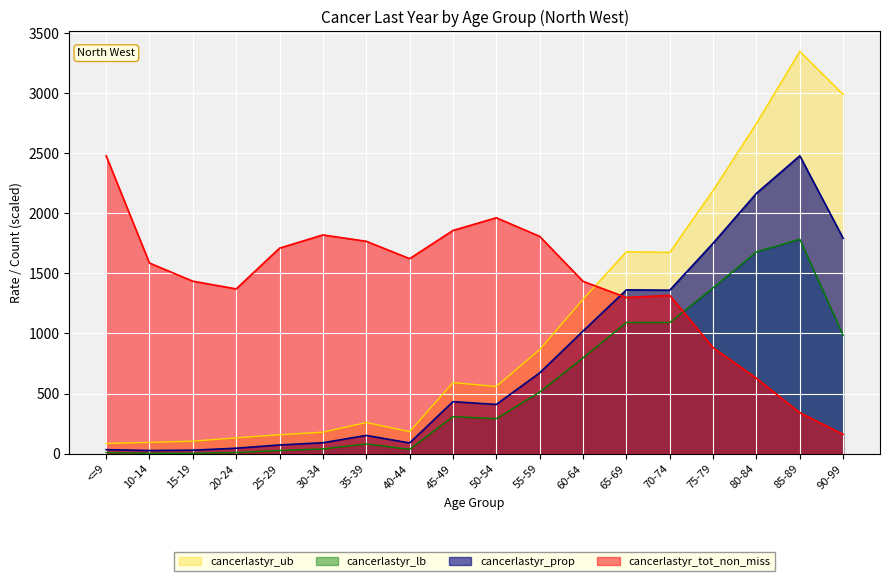

At how many categories does at least one series exceed 202?

18